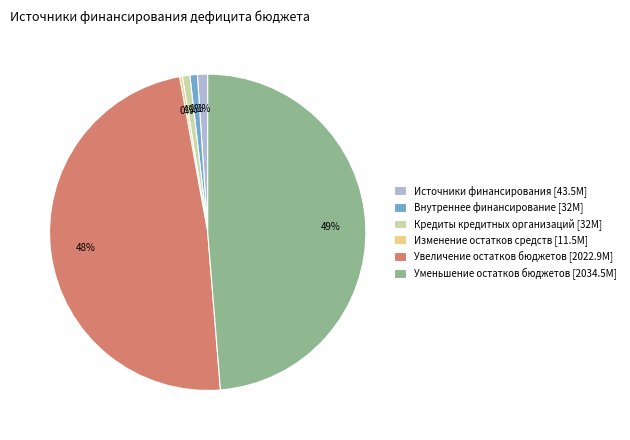

What percentage is the Уменьшение остатков бюджетов [2034.5M] slice, to the nearest percent?

49%